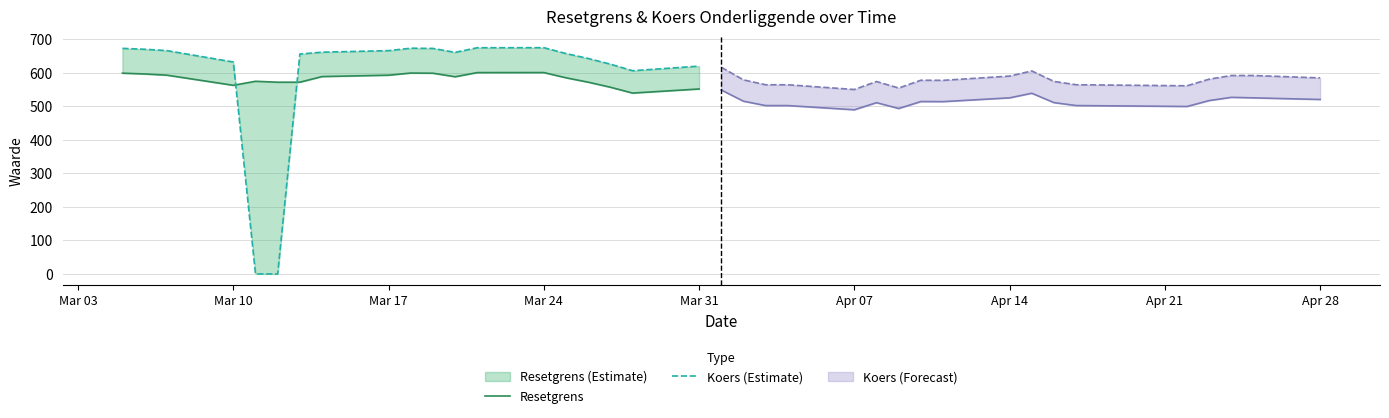

What is the value of the Resetgrens point at the 12th from the left?

588.0